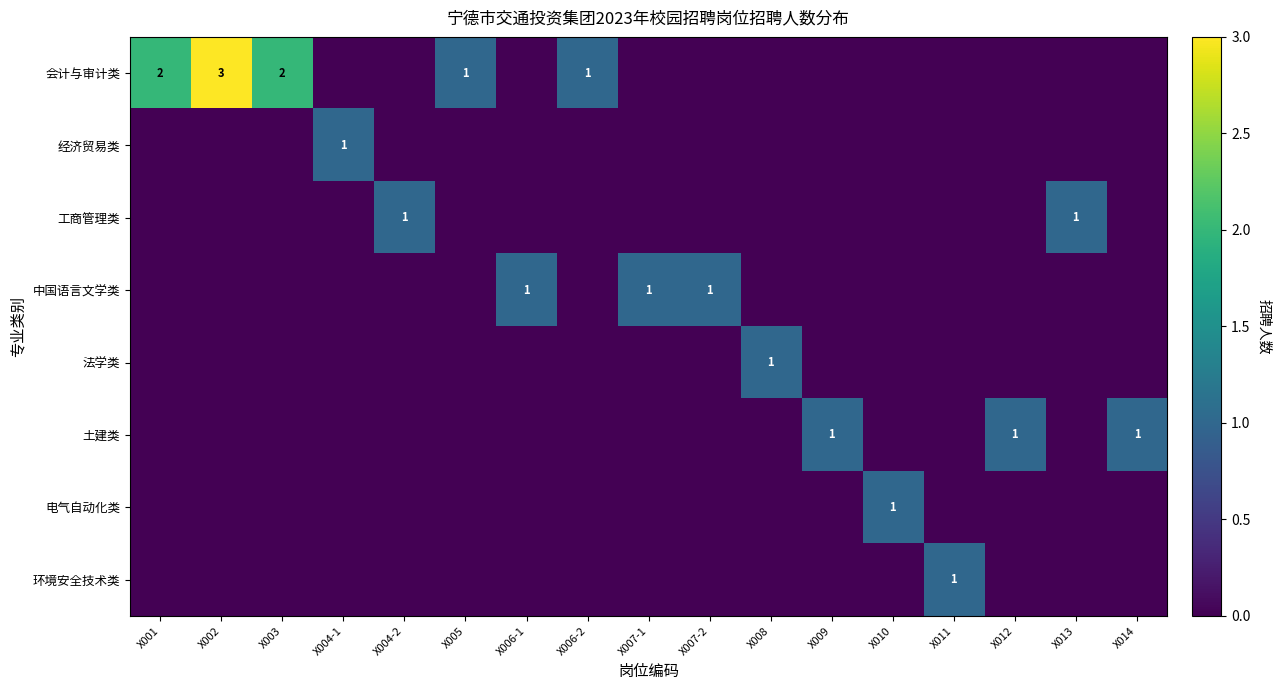

Which series has the largest total across all categories?

会计与审计类